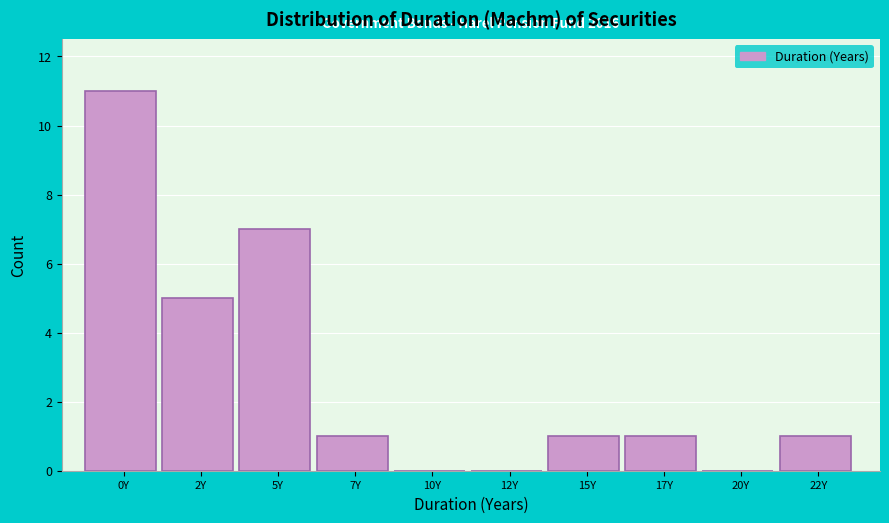

Reading left to right, what are all the values shown in this chart?

0Y=11	2Y=5	5Y=7	7Y=1	10Y=0	12Y=0	15Y=1	17Y=1	20Y=0	22Y=1